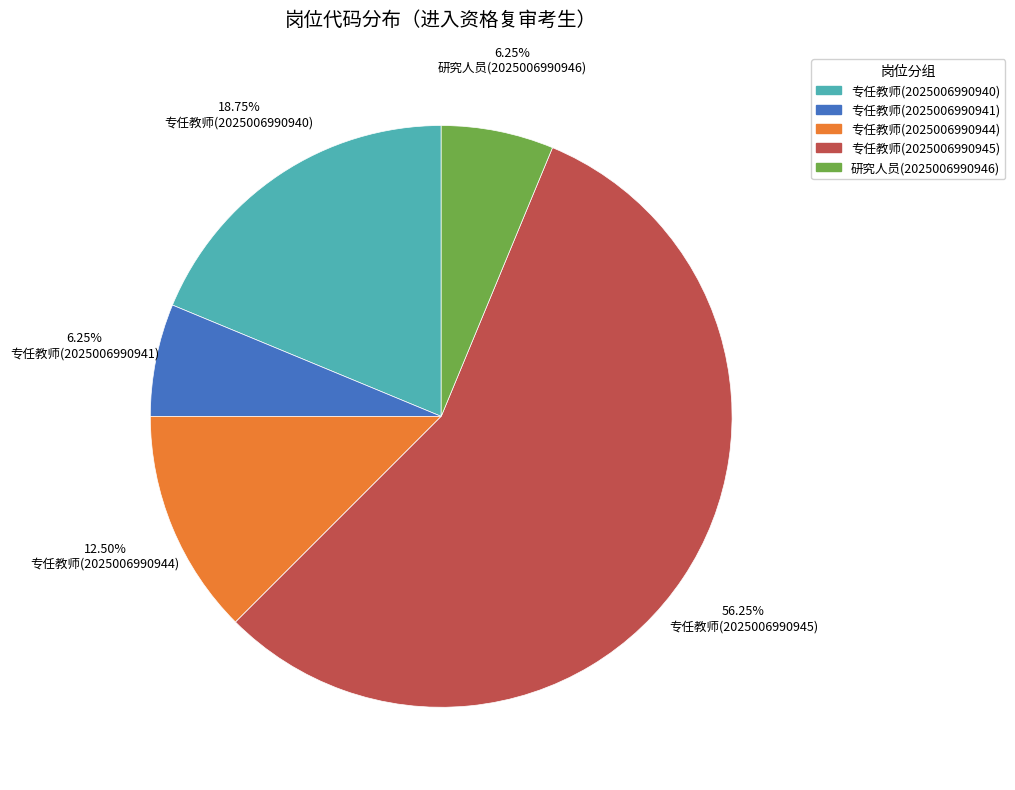

Approximately how many times larger is the value at 专任教师(2025006990945) compared to 研究人员(2025006990946)?

9.0